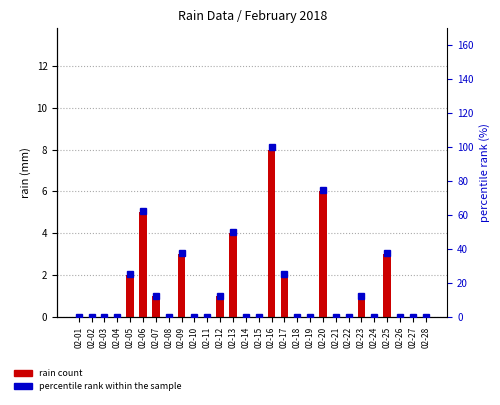

Where is percentile rank within the sample nearest to the value 50?

02-13